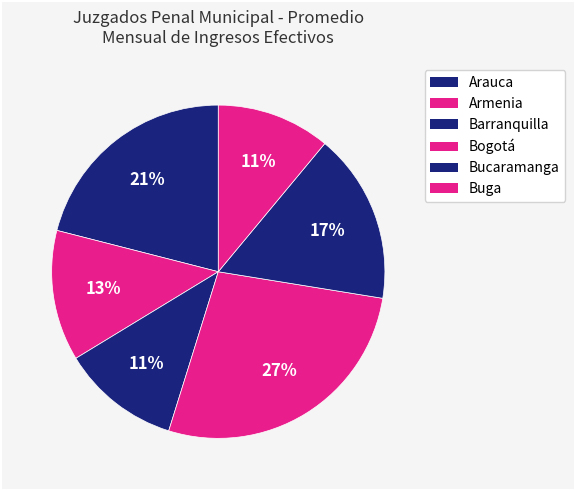

Count the number of slices in the pie.

6